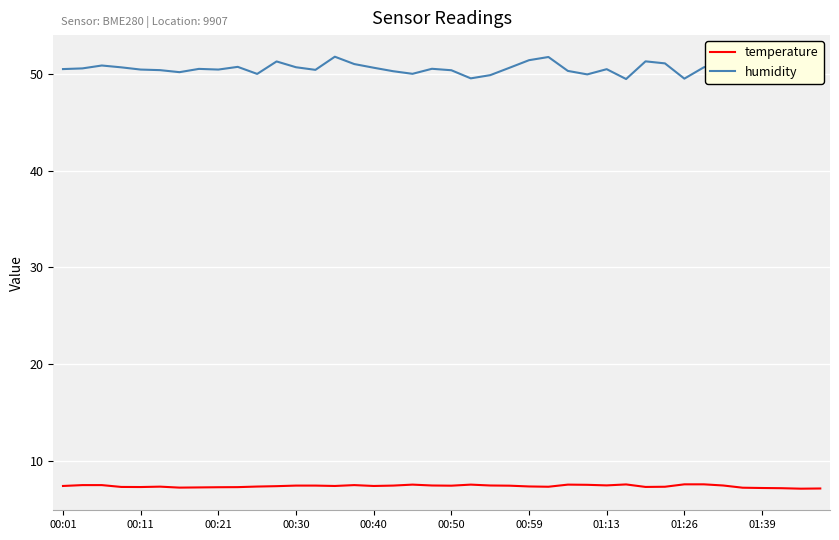

At how many categories does at least one series exceed 47?

40